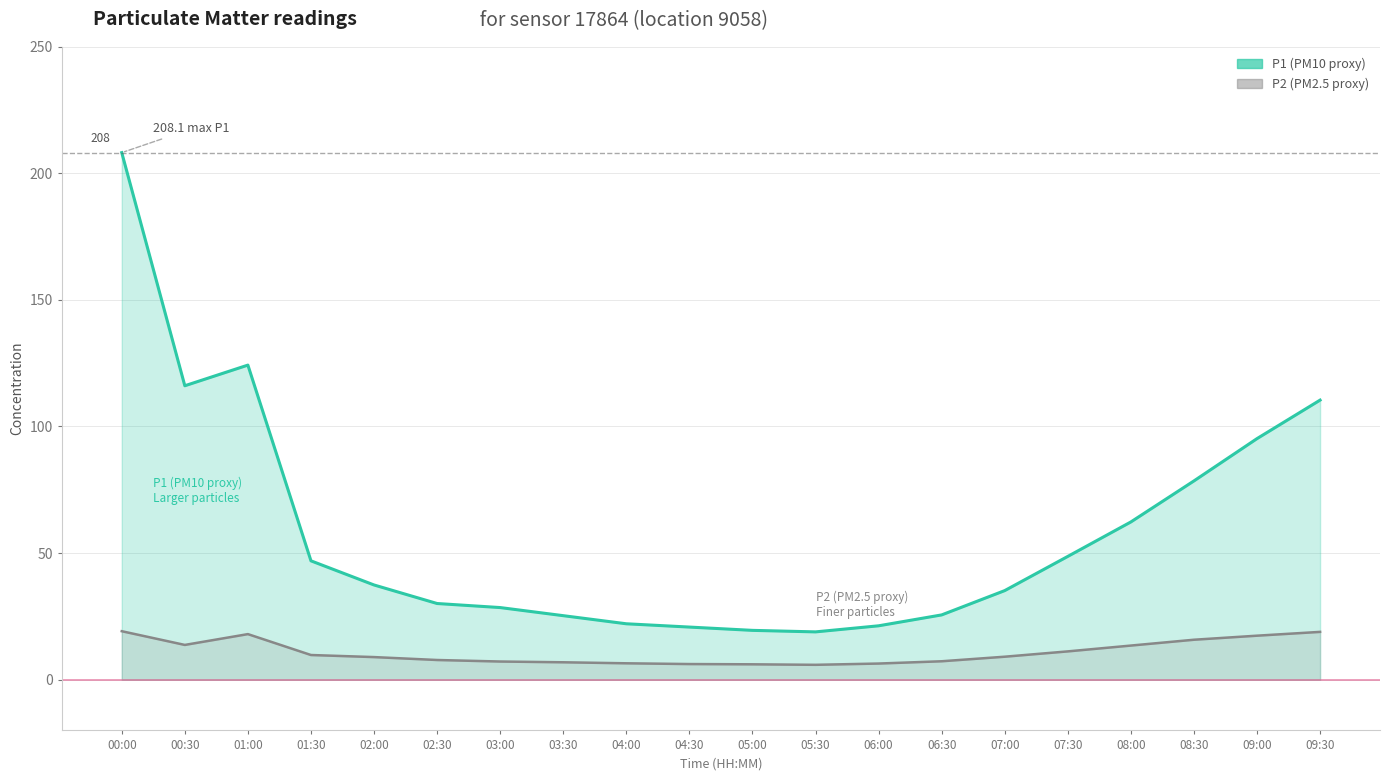

Rank the series by their average value, from highest to lowest.

P1 (PM10), P2 (PM2.5)